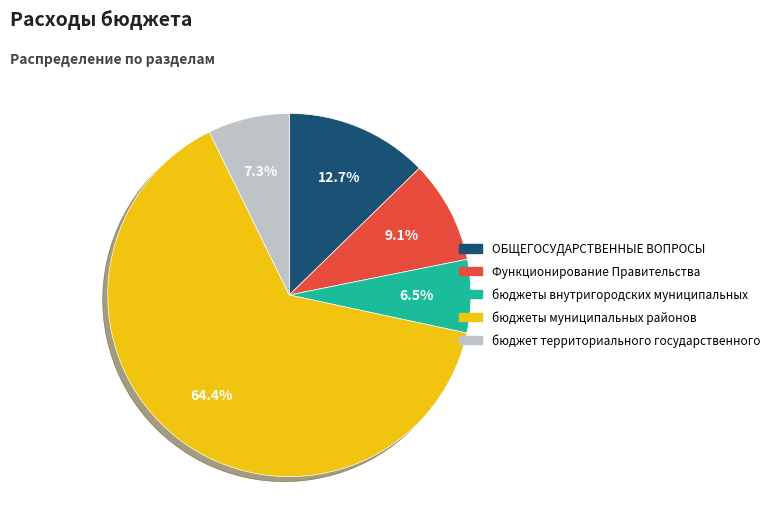

To the nearest percent, what is the average slice percentage?

20%